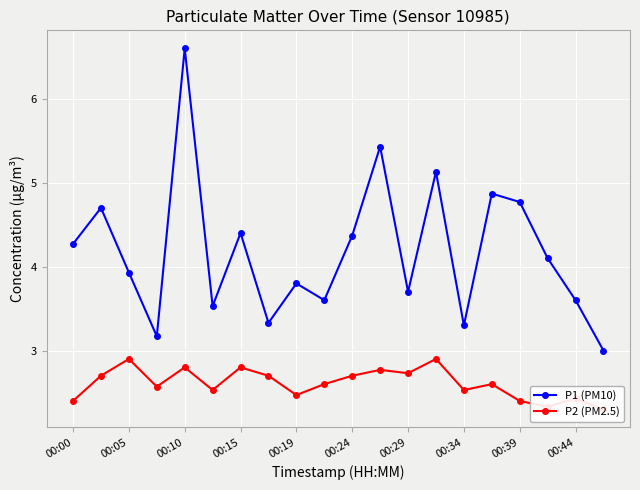

True or false: P2 (PM2.5) and P1 (PM10) cross at least once.

False